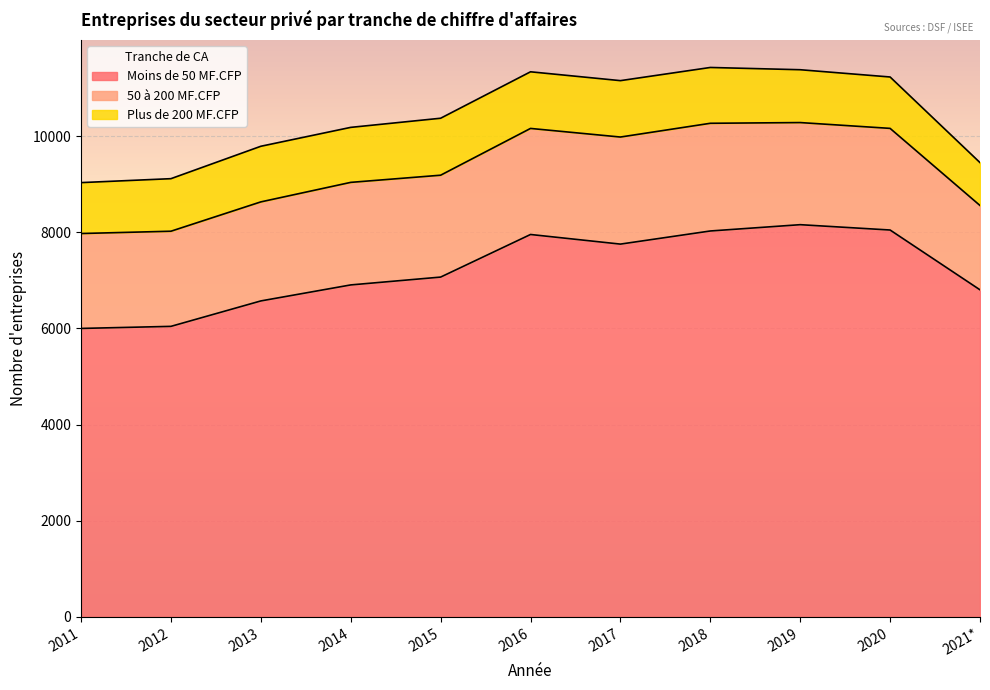

List the labels in order of Moins de 50 MF.CFP value, largest first.

2019, 2020, 2018, 2016, 2017, 2015, 2014, 2021*, 2013, 2012, 2011